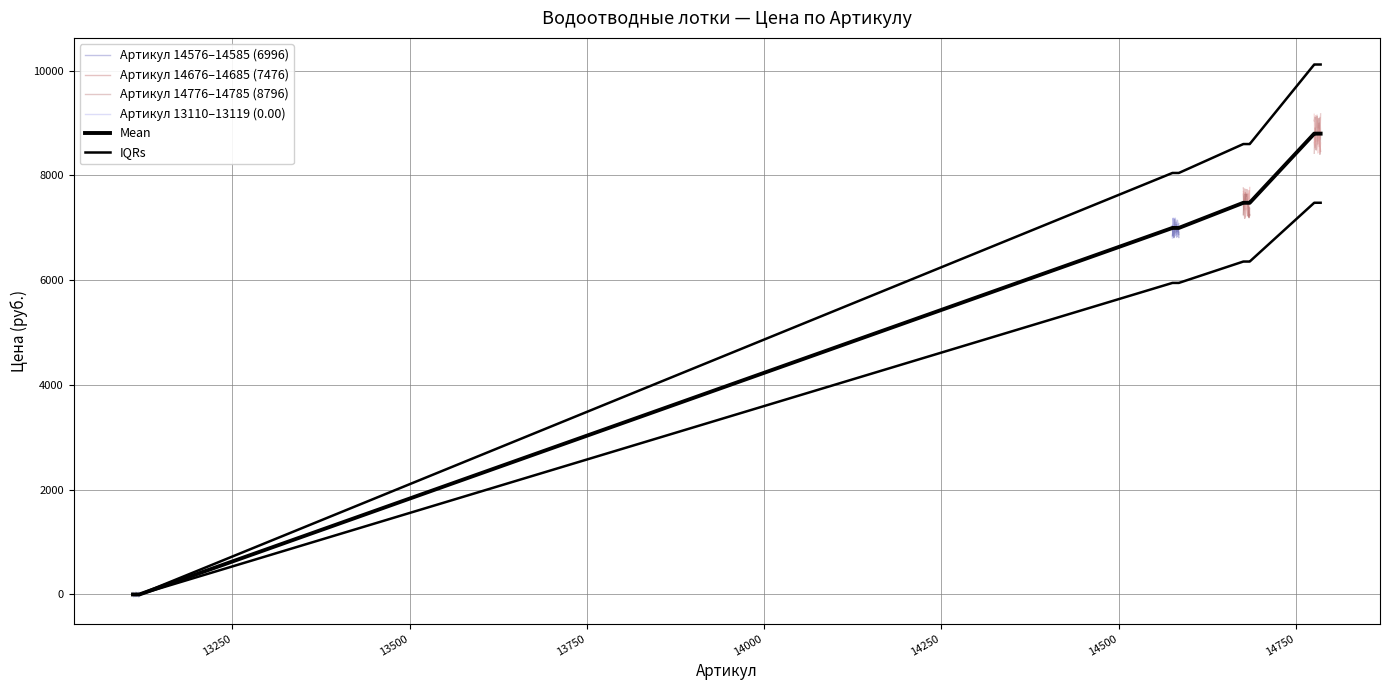

What is the sum of all Price Group 2 (6996.00) values?

69960